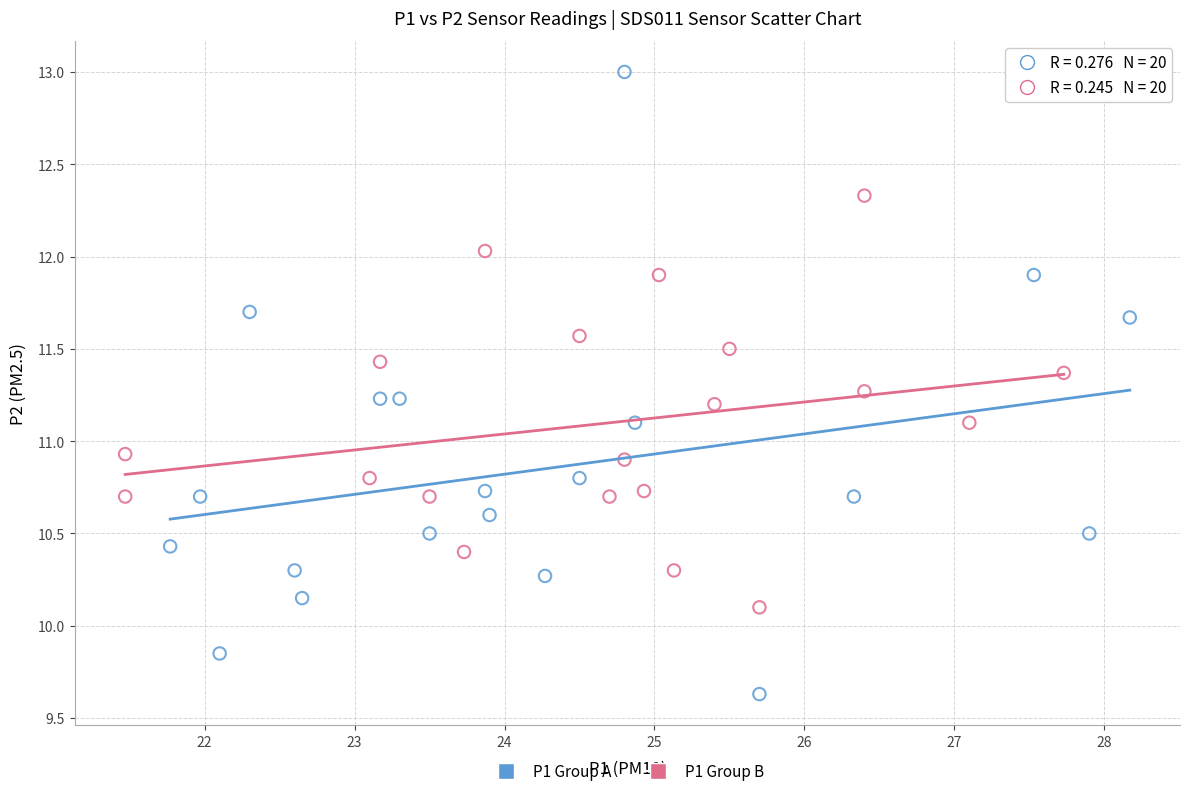

Which series contains the lowest Y value?

P1 Group A